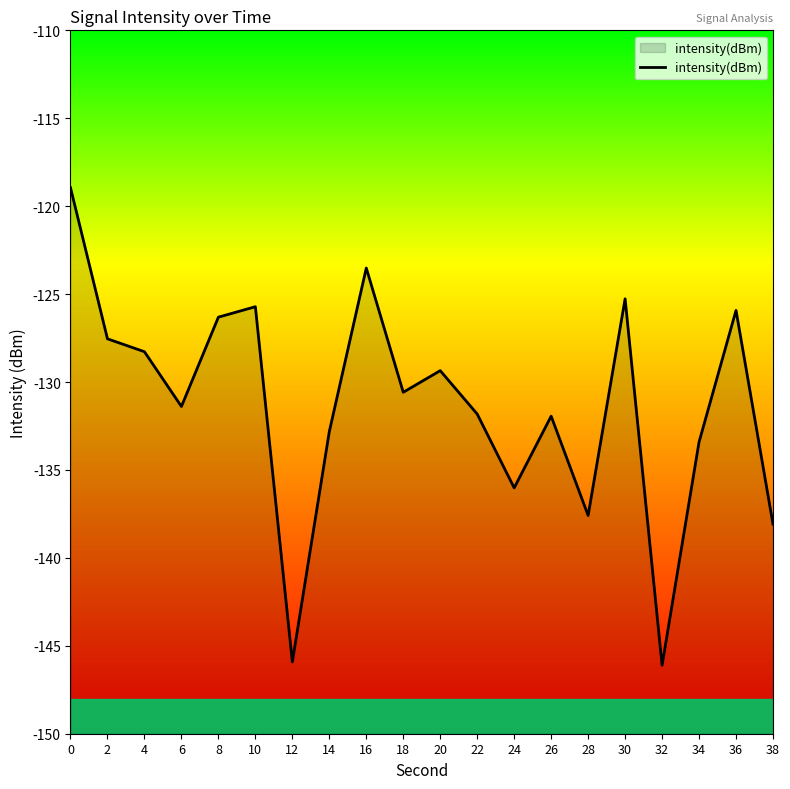

Reading left to right, what are all the values shown in this chart?

0=-118.9	2=-127.5	4=-128.3	6=-131.4	8=-126.3	10=-125.7	12=-145.9	14=-132.8	16=-123.5	18=-130.6	20=-129.4	22=-131.8	24=-136.0	26=-131.9	28=-137.6	30=-125.3	32=-146.1	34=-133.4	36=-125.9	38=-138.1